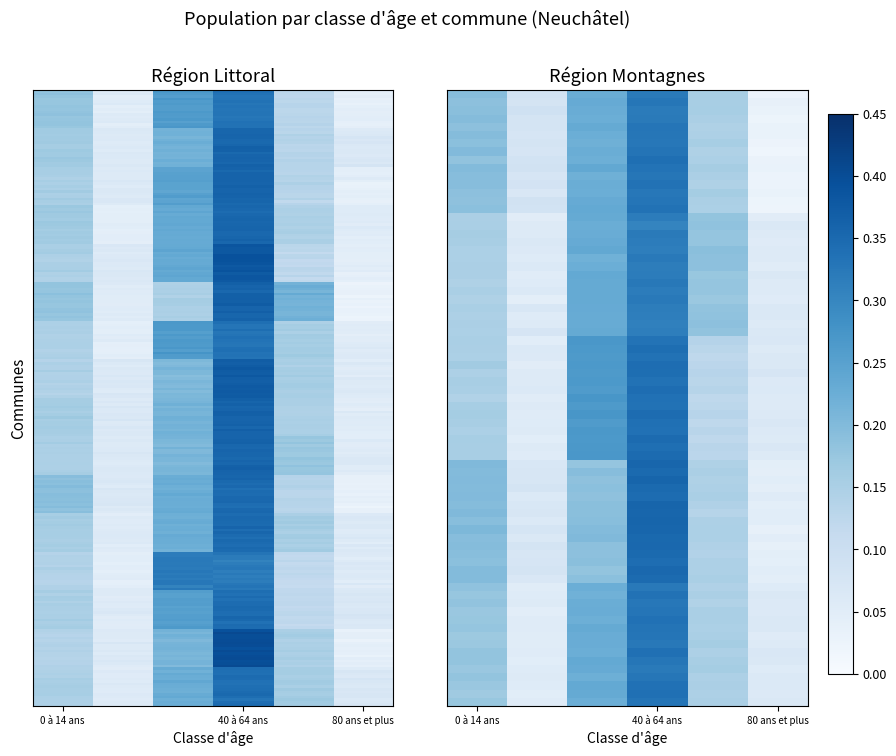

What is the sum of all Cressier values?

1.0